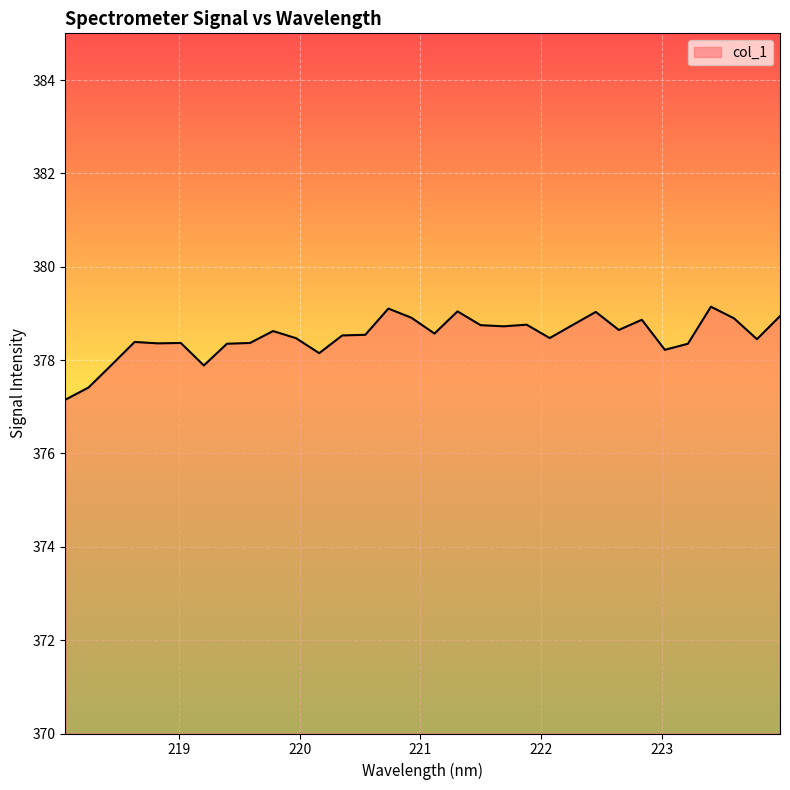

What is the smallest value displayed?

377.2